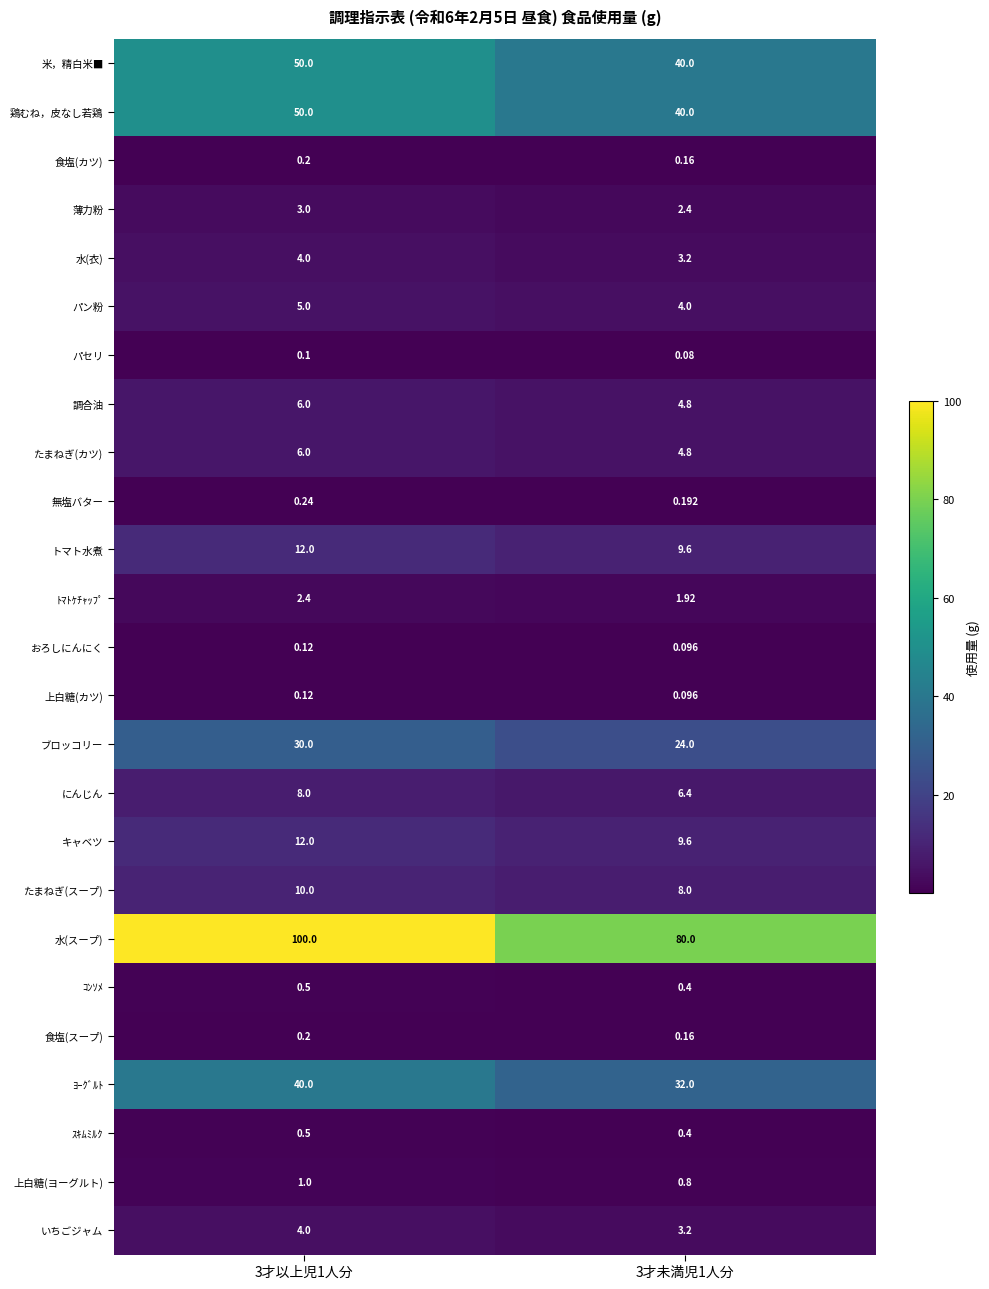

Between 3才以上児1人分 and 3才未満児1人分, which series saw the biggest shift?

水(スープ)